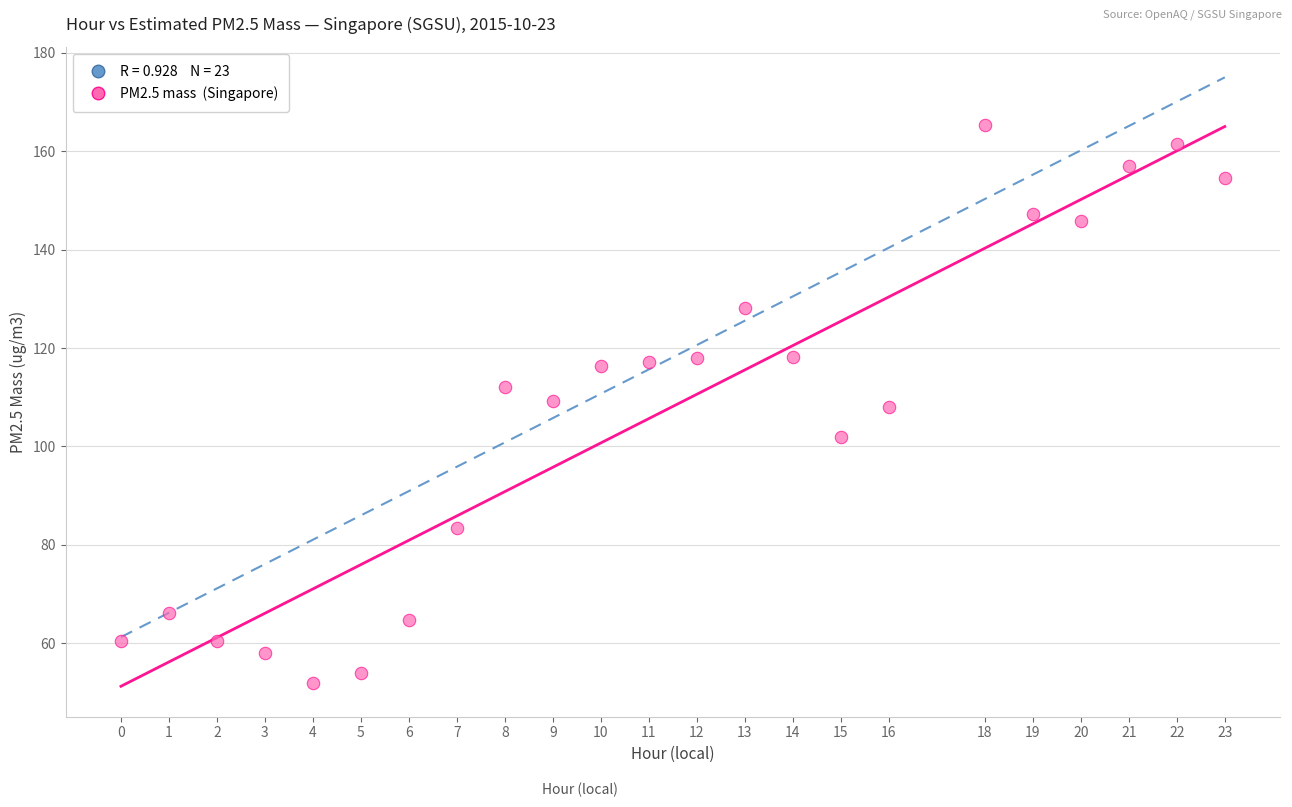

What is the range of X values (max minus min)?

23.0